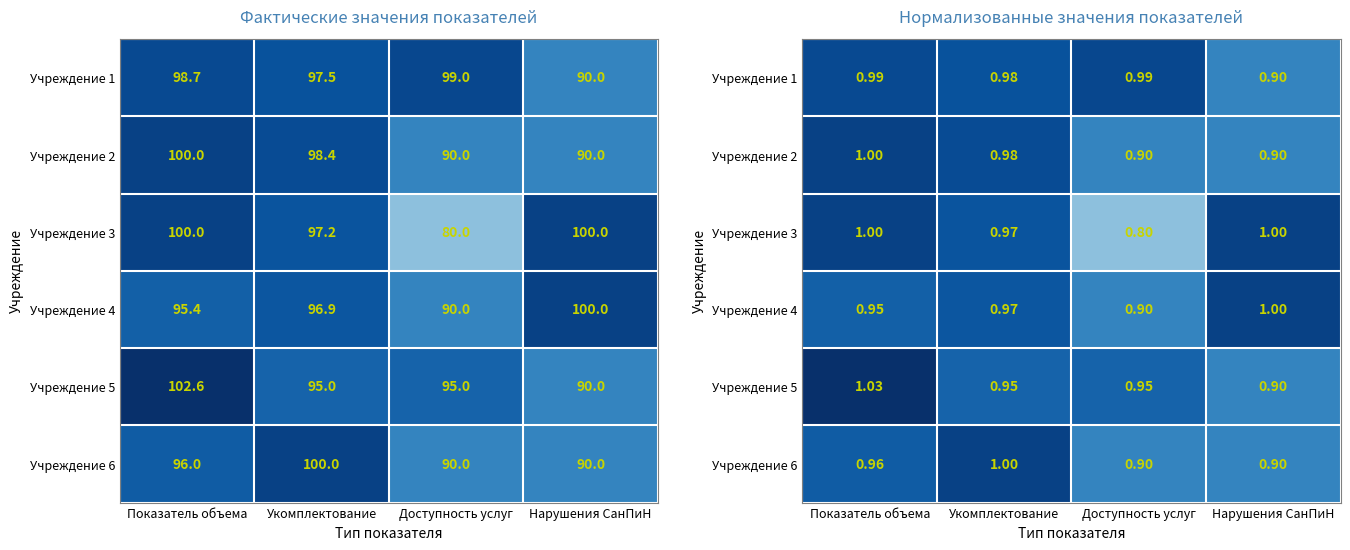

Rank the series by their maximum value, from highest to lowest.

Учреждение 5, Учреждение 2, Учреждение 3, Учреждение 4, Учреждение 6, Учреждение 1